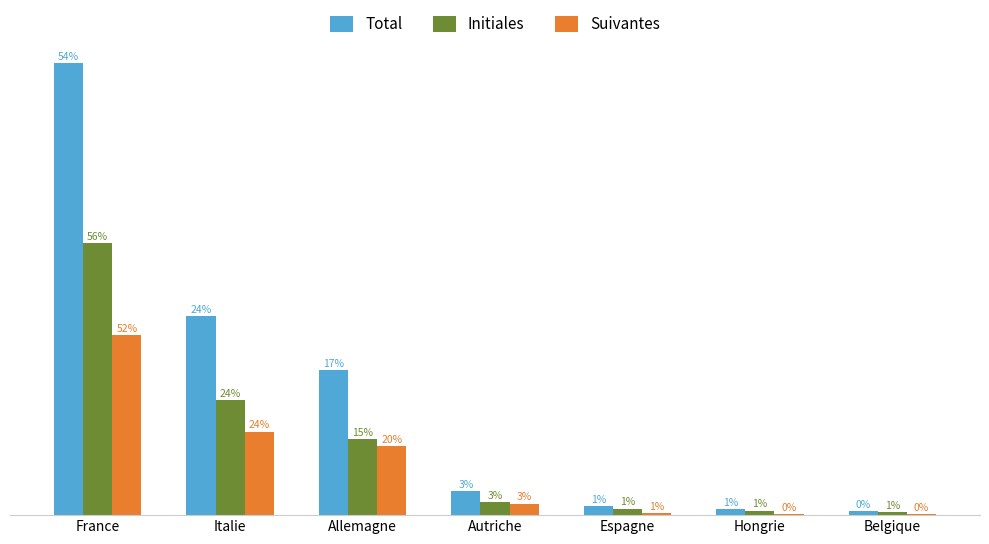

What are all the series names shown in the legend?

Total, Initiales, Suivantes